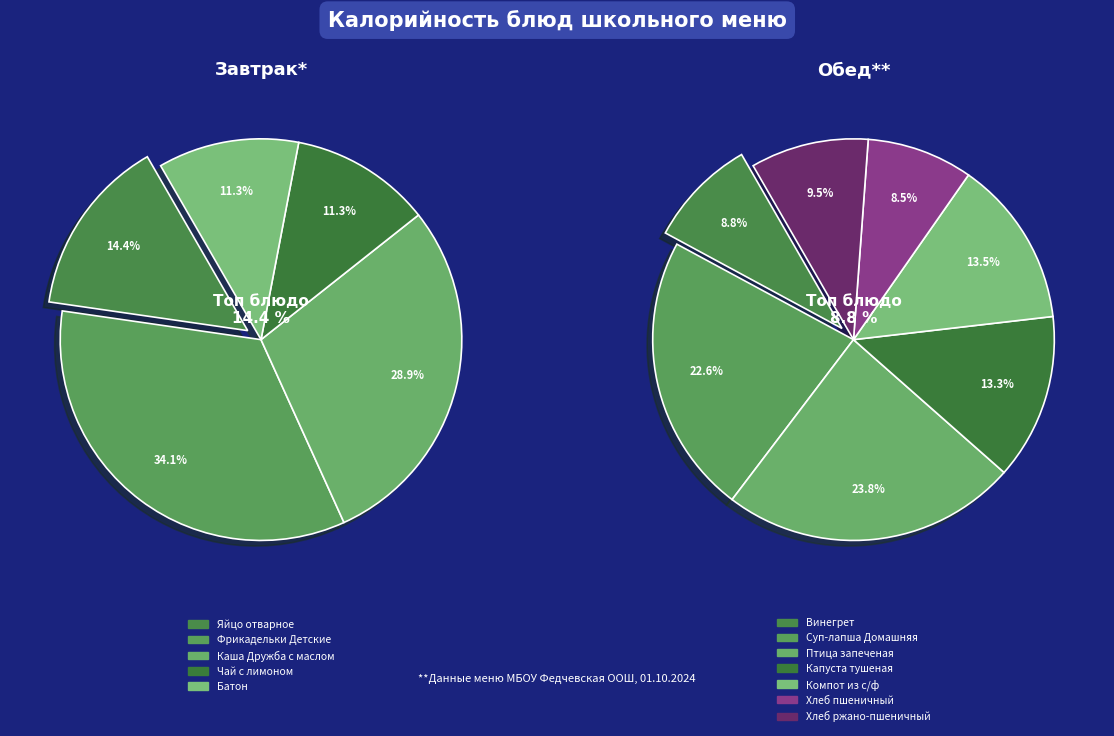

The Фрикадельки Детские slice represents 28% of the pie. True or false?

False